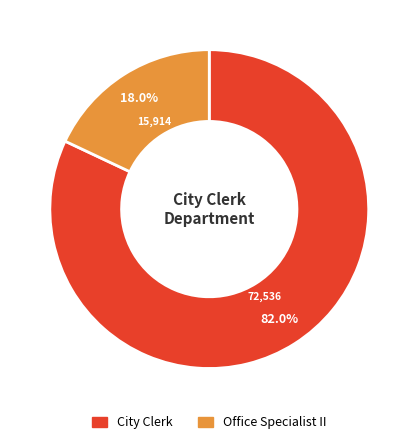

What is the smallest slice in the pie chart?

Office Specialist II